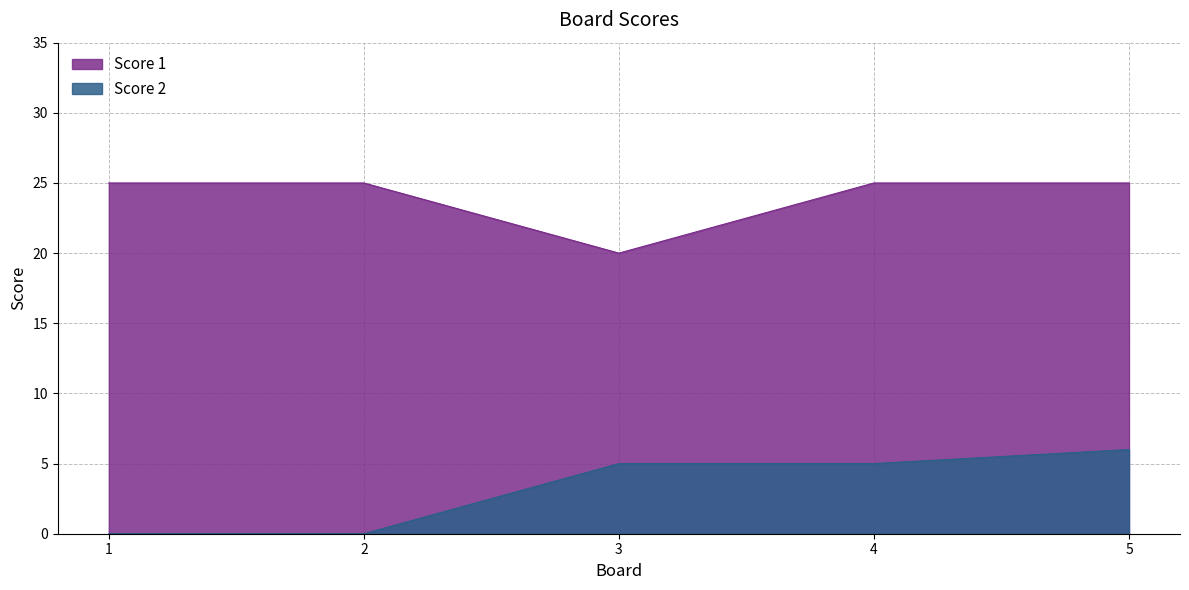

True or false: Score 1 and Score 2 intersect in this chart.

False